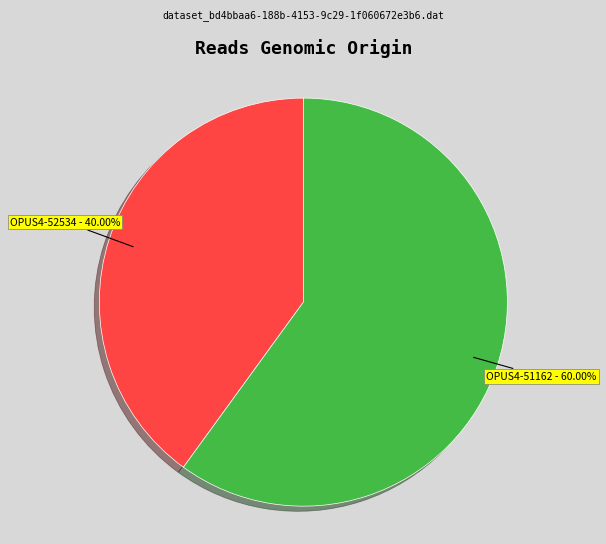

To the nearest percent, what is the difference between the largest and smallest slice percentages?

20%